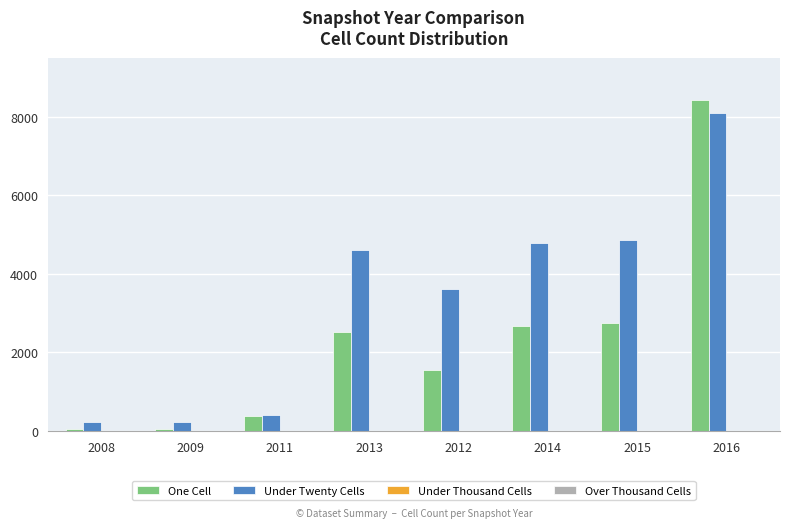

Is it true that Under Twenty Cells equals 3623 at 2012?

True